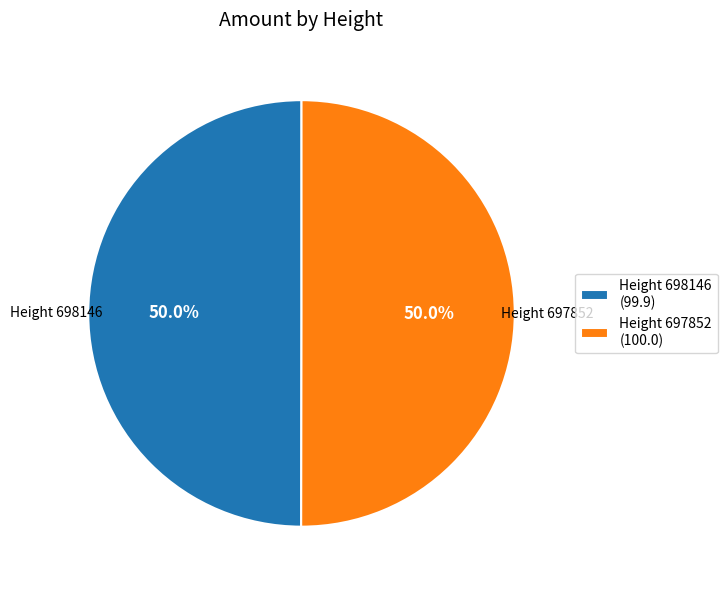

Approximately how many times larger is the value at Height 698146 (99.9) compared to Height 697852 (100.0)?

1.0